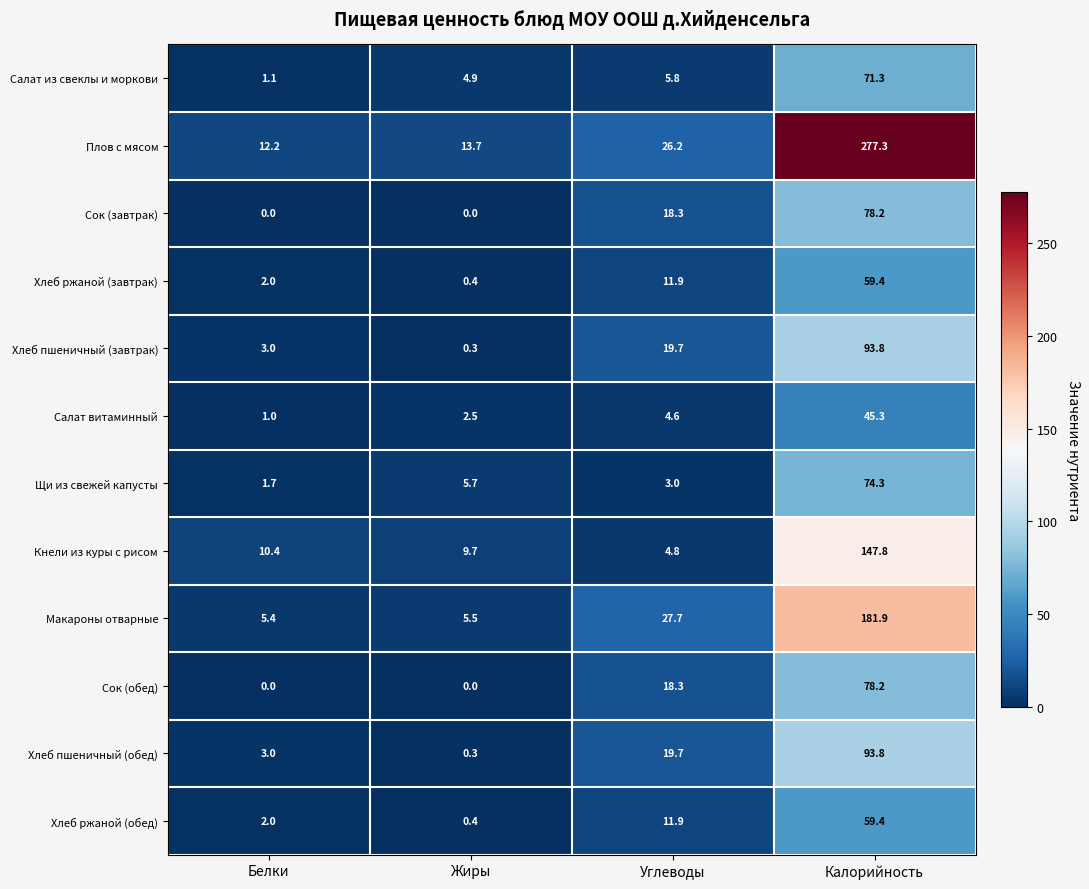

What is the approximate value of Хлеб ржаной (завтрак) at Белки?

2.0